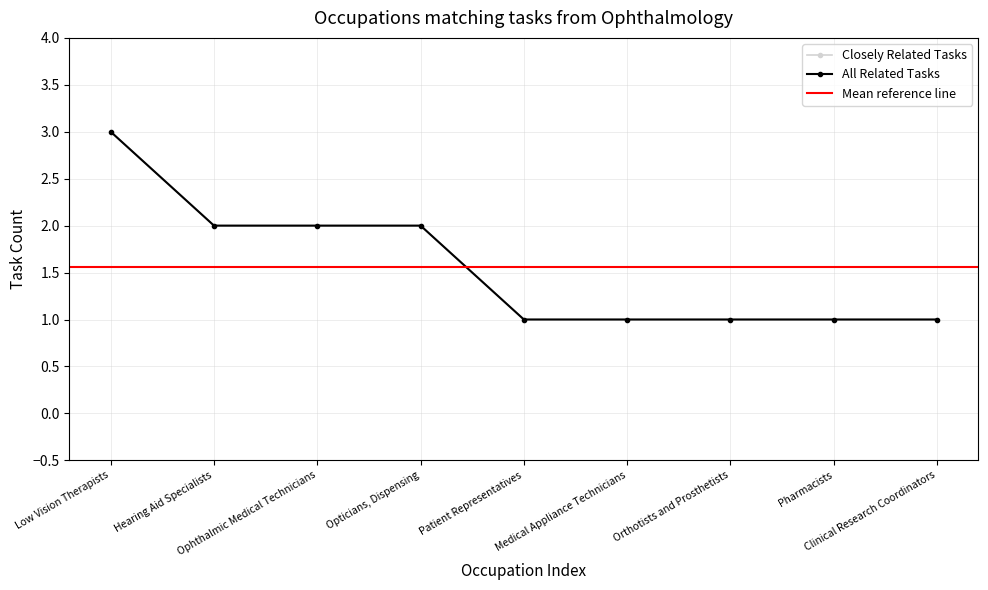

Which series has the largest total across all categories?

Closely Related Tasks